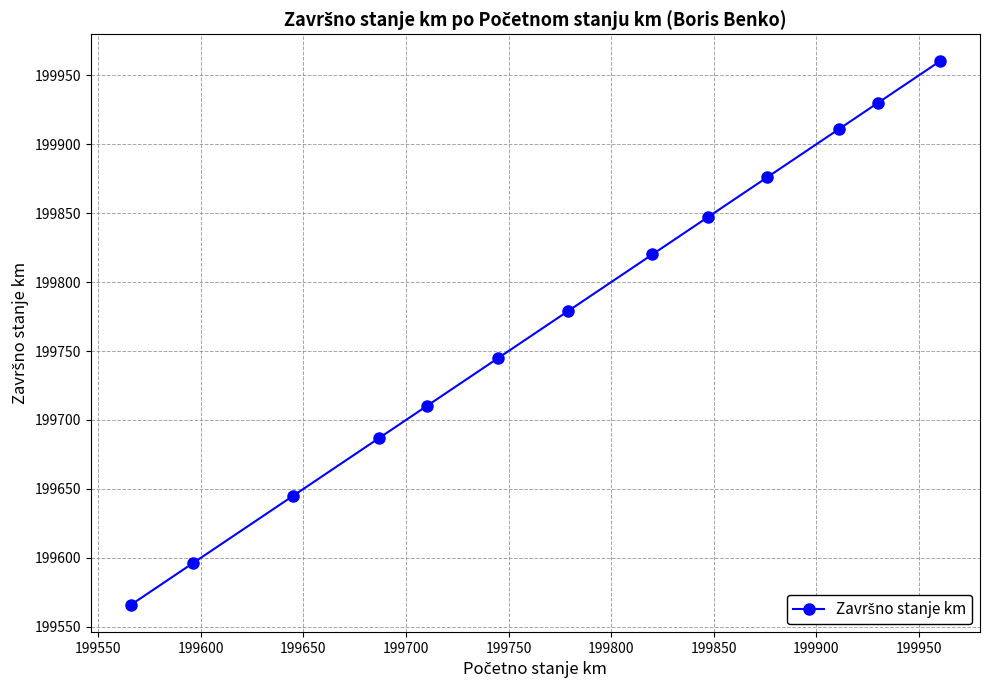

What is the greatest value displayed?

199960